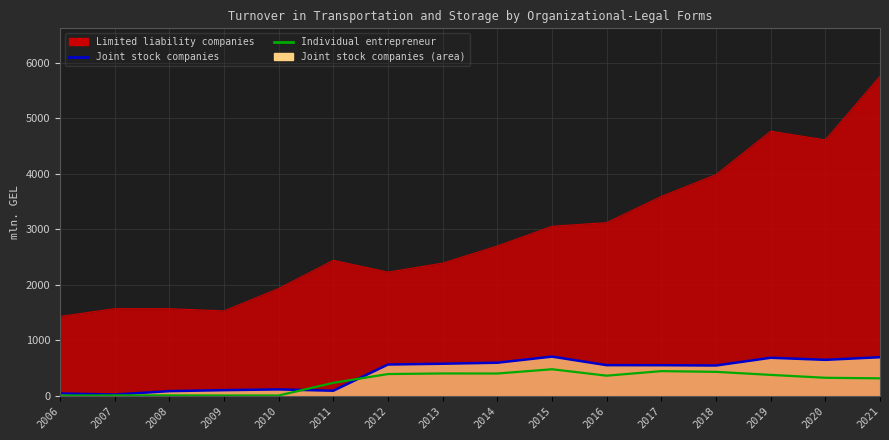

Where is the first local maximum for Individual entrepreneur?

2008